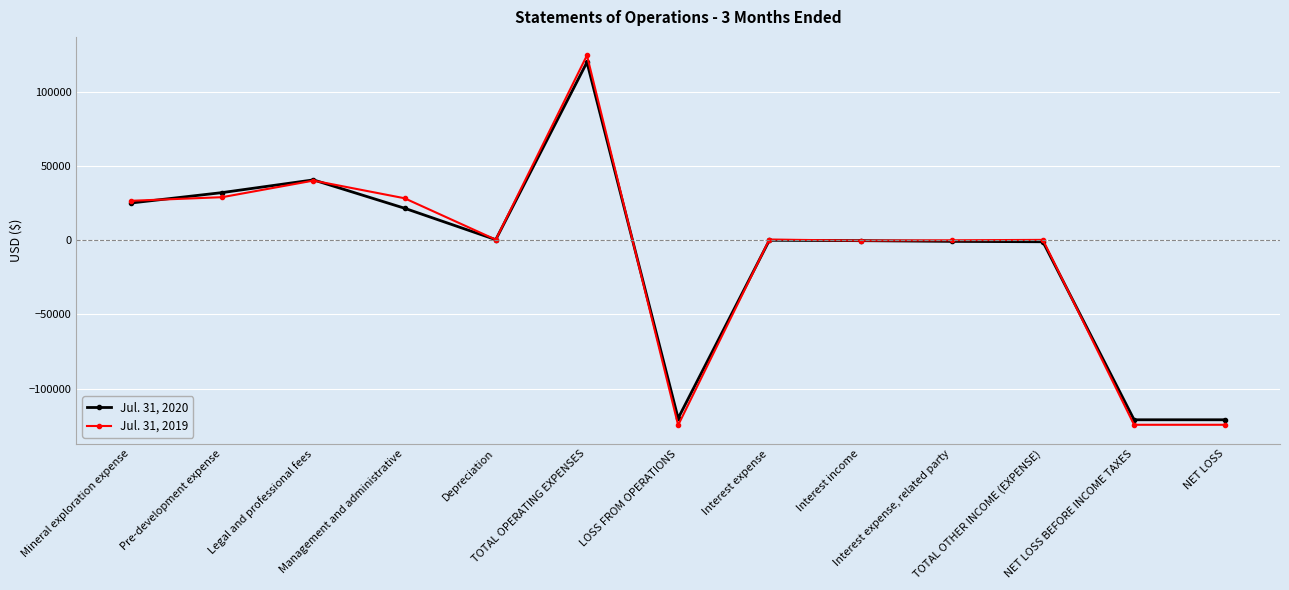

True or false: Jul. 31, 2020 has more than 2 interior local peaks.

True